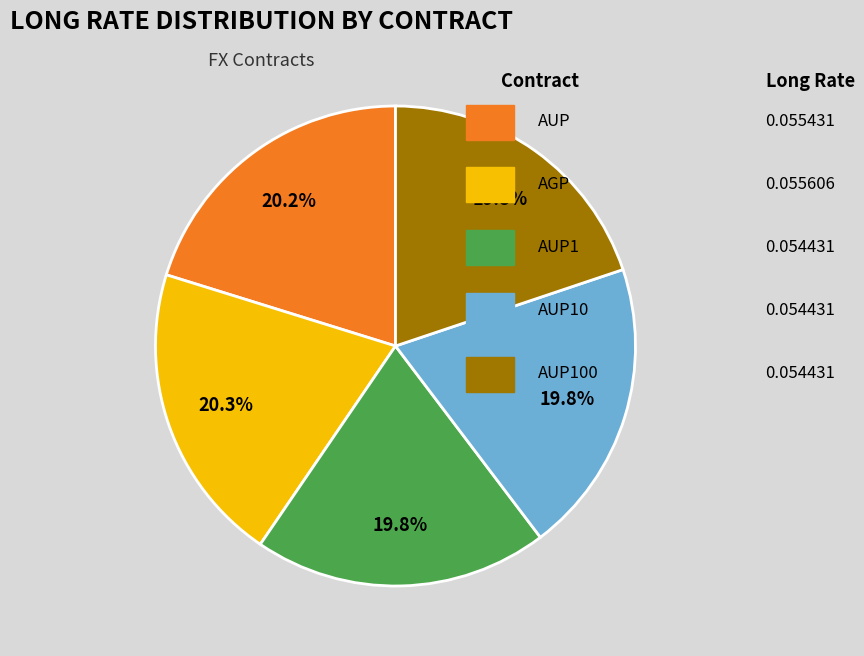

Is there any slice that represents more than half of the pie?

No